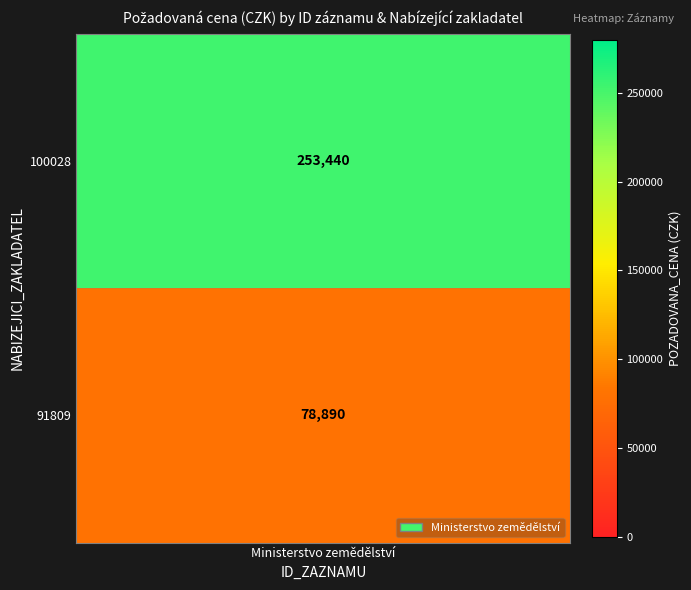

Is it true that the value at 91809 is 78890?

True